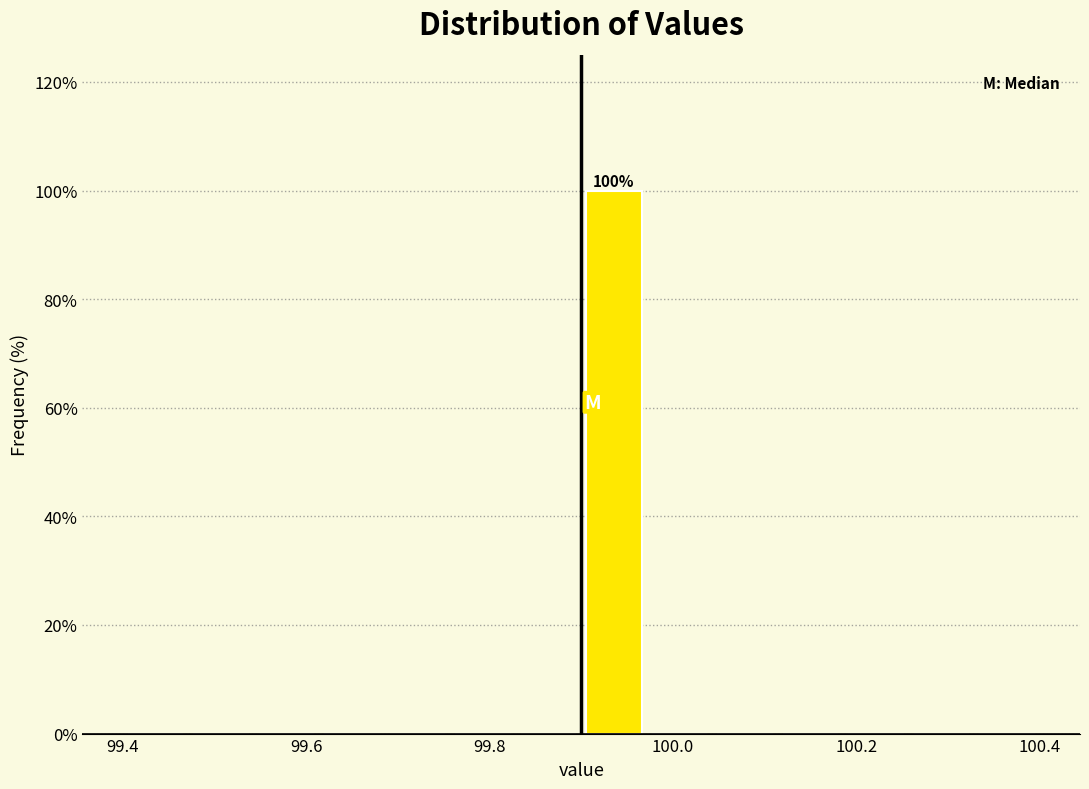

Read against the x-axis, roughly where is the centre of the tallest bar?

99.94